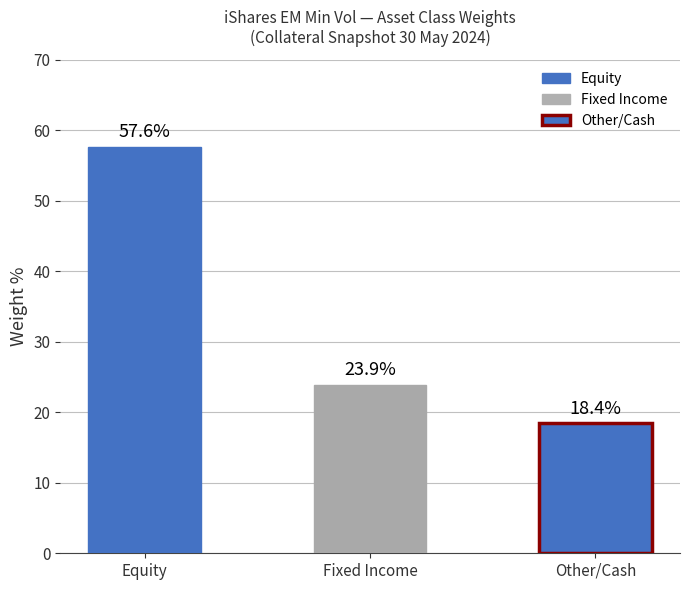

Rank the categories by value from lowest to highest.

Other/Cash, Fixed Income, Equity